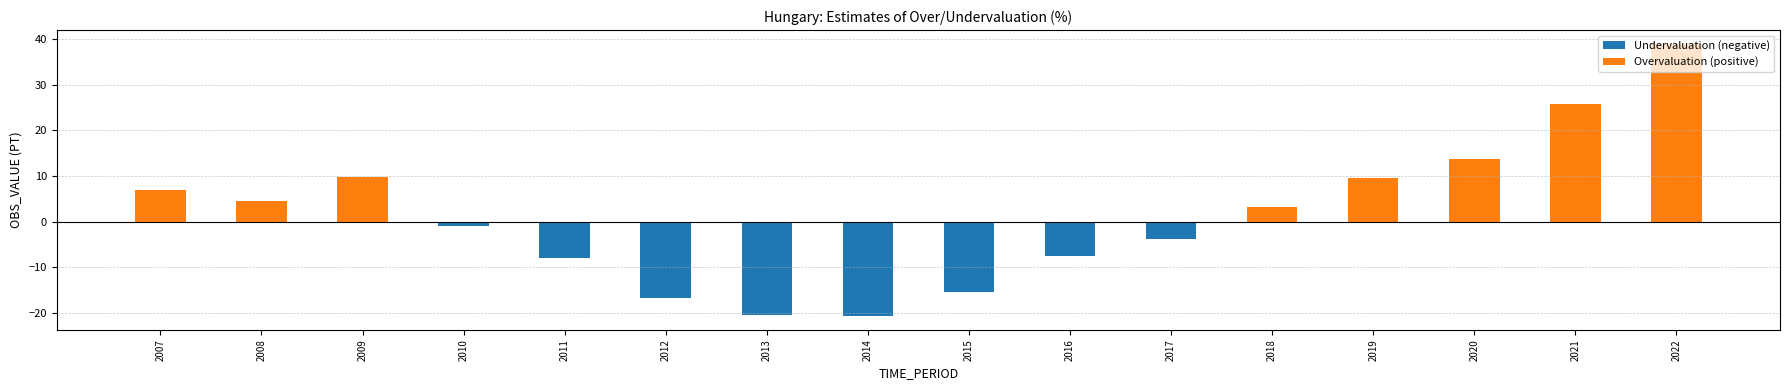

What is the value of the 1st bar from the left?

7.0